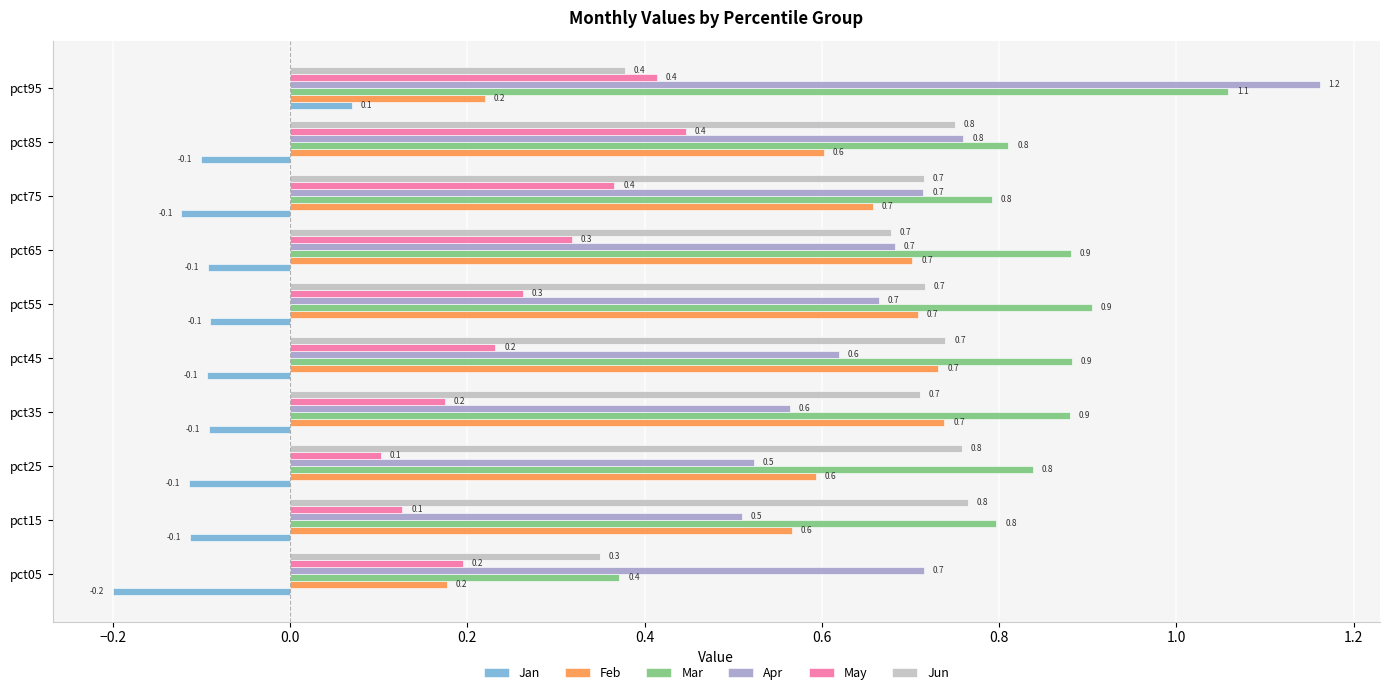

What is the sum of all May values?

2.6